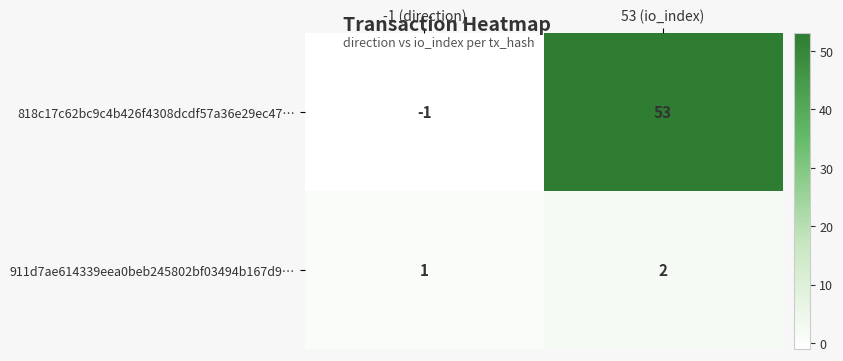

How many values in the 818c17c62bc9c4b426f4308dcdf57a36e29ec47… series are below 53?

1